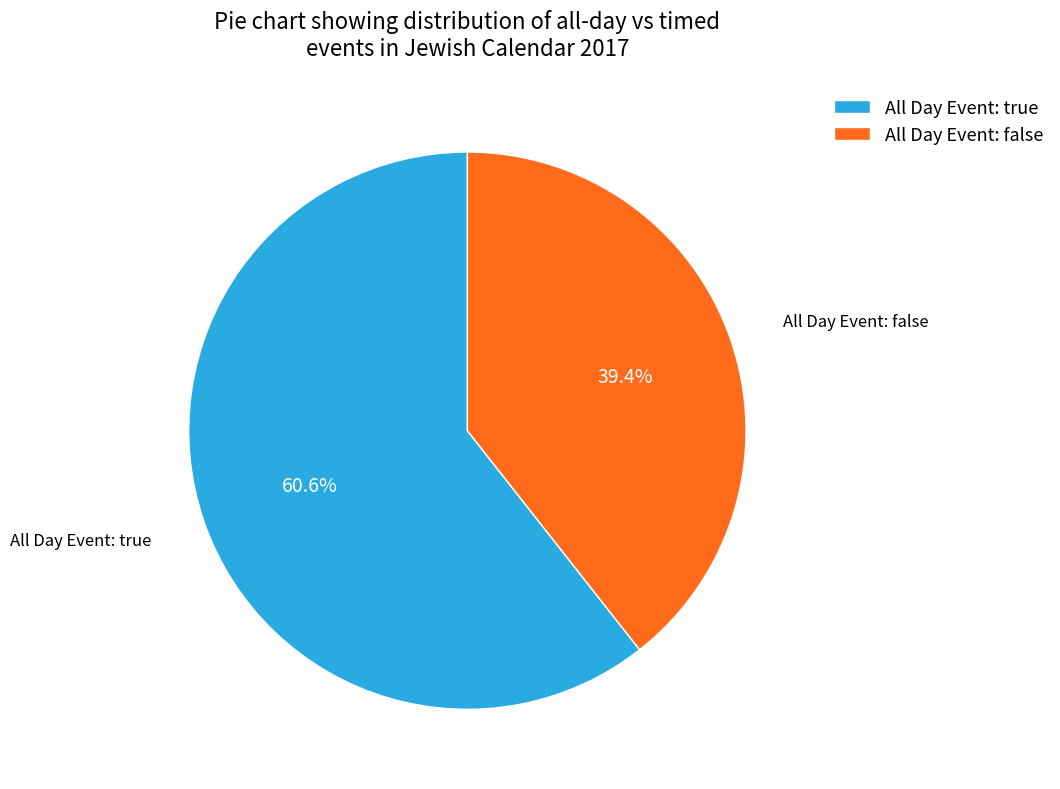

What is the largest slice in the pie chart?

All Day Event: true